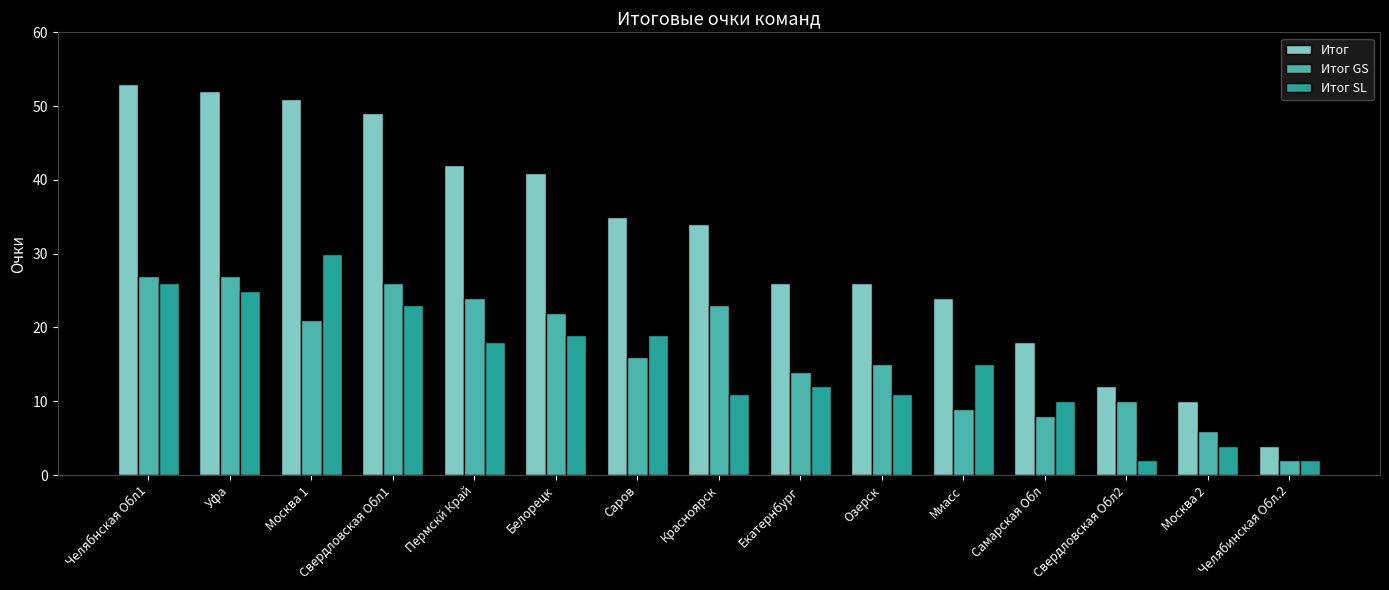

Which series has the largest total across all categories?

Итог